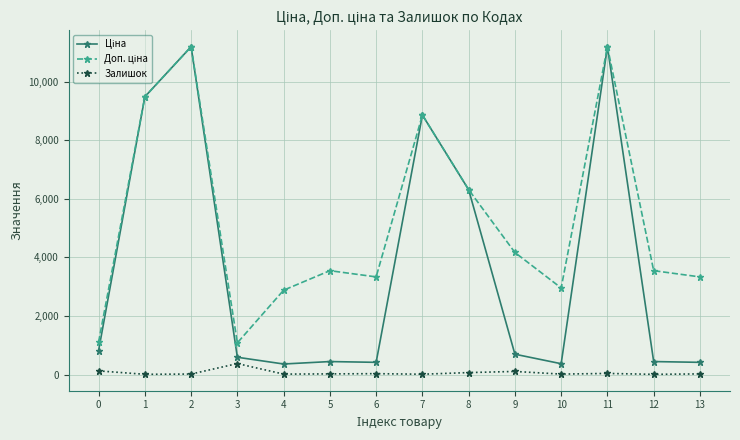

How many lines are shown in the chart?

3